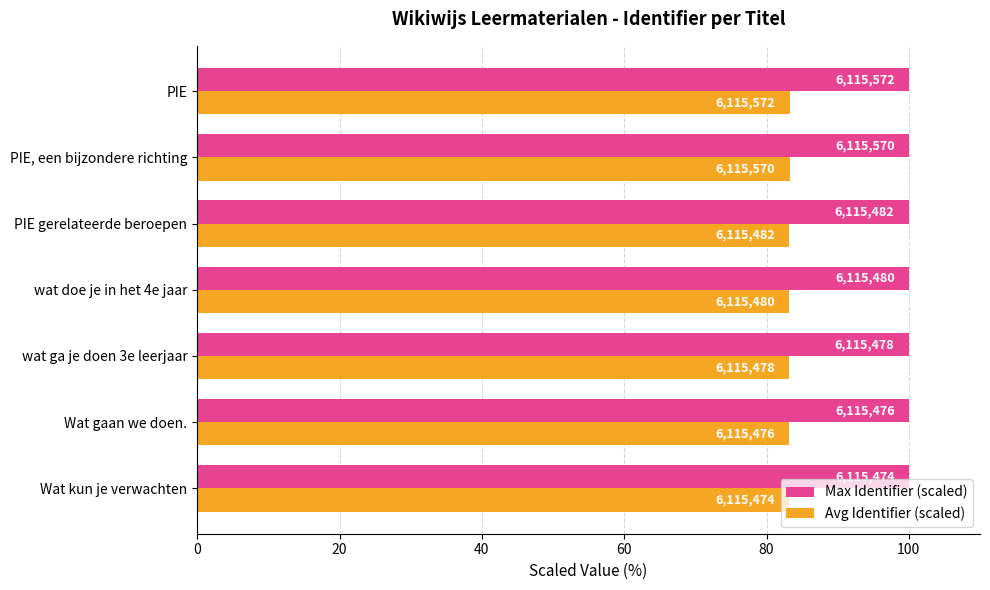

What are all the series names shown in the legend?

Max Identifier (scaled), Avg Identifier (scaled)